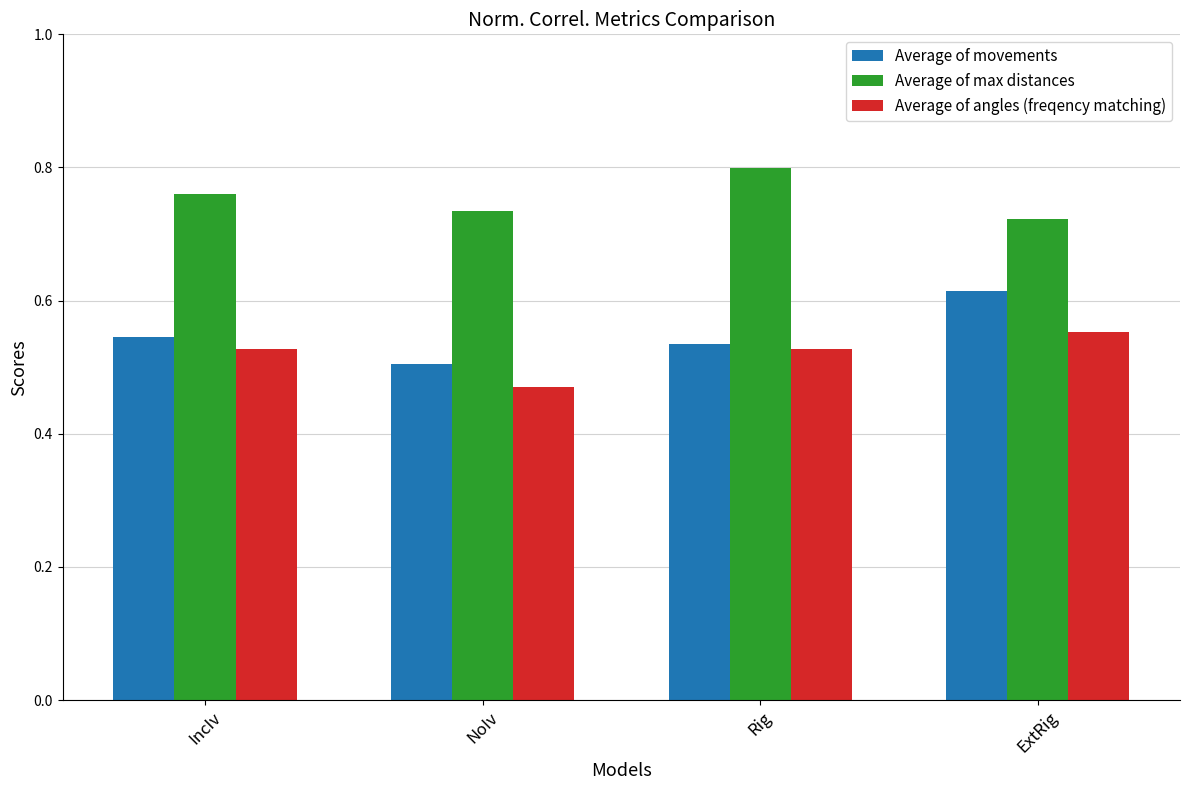

What is the difference between the Average of angles (freqency matching) values at NoIv and IncIv?

0.1